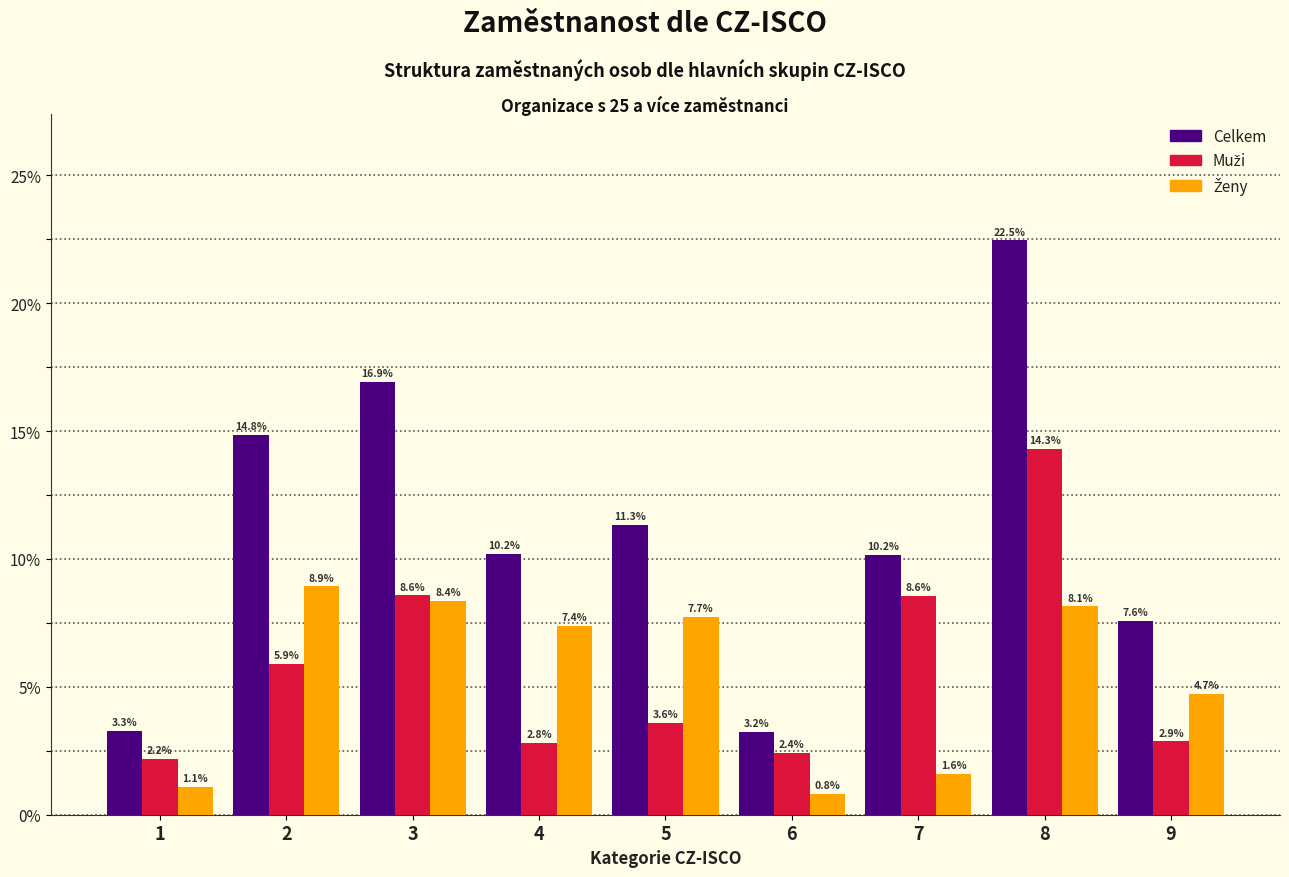

At which category is the sum across all series the highest?

8